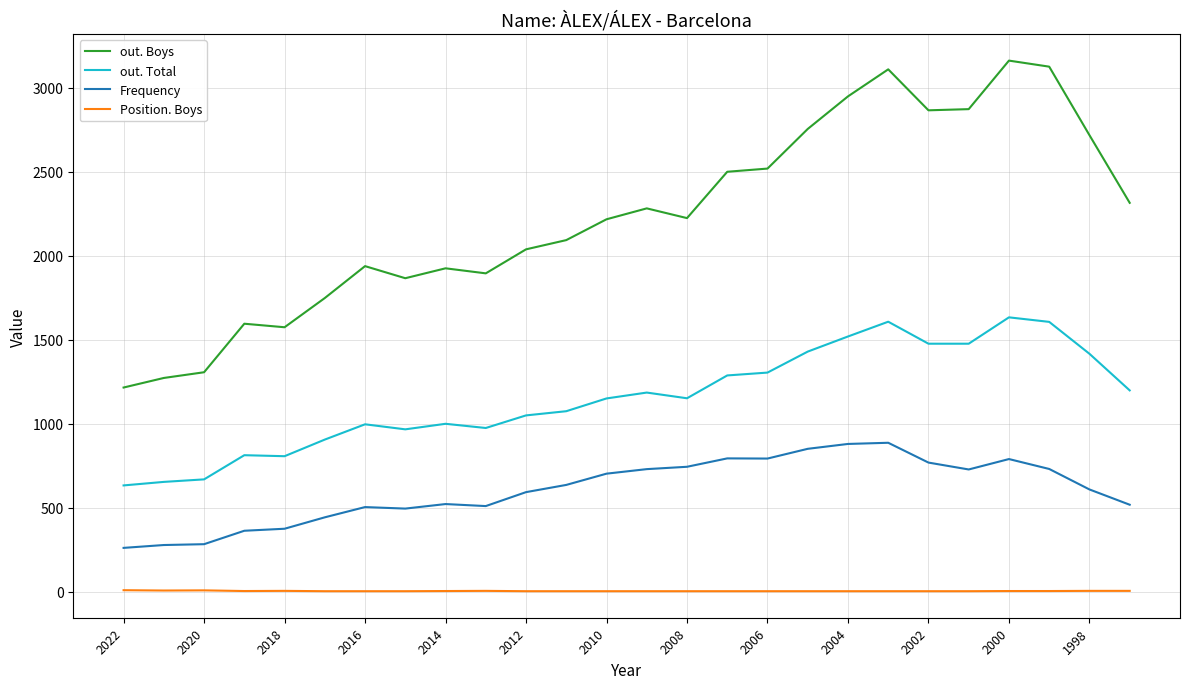

How many lines are shown in the chart?

4